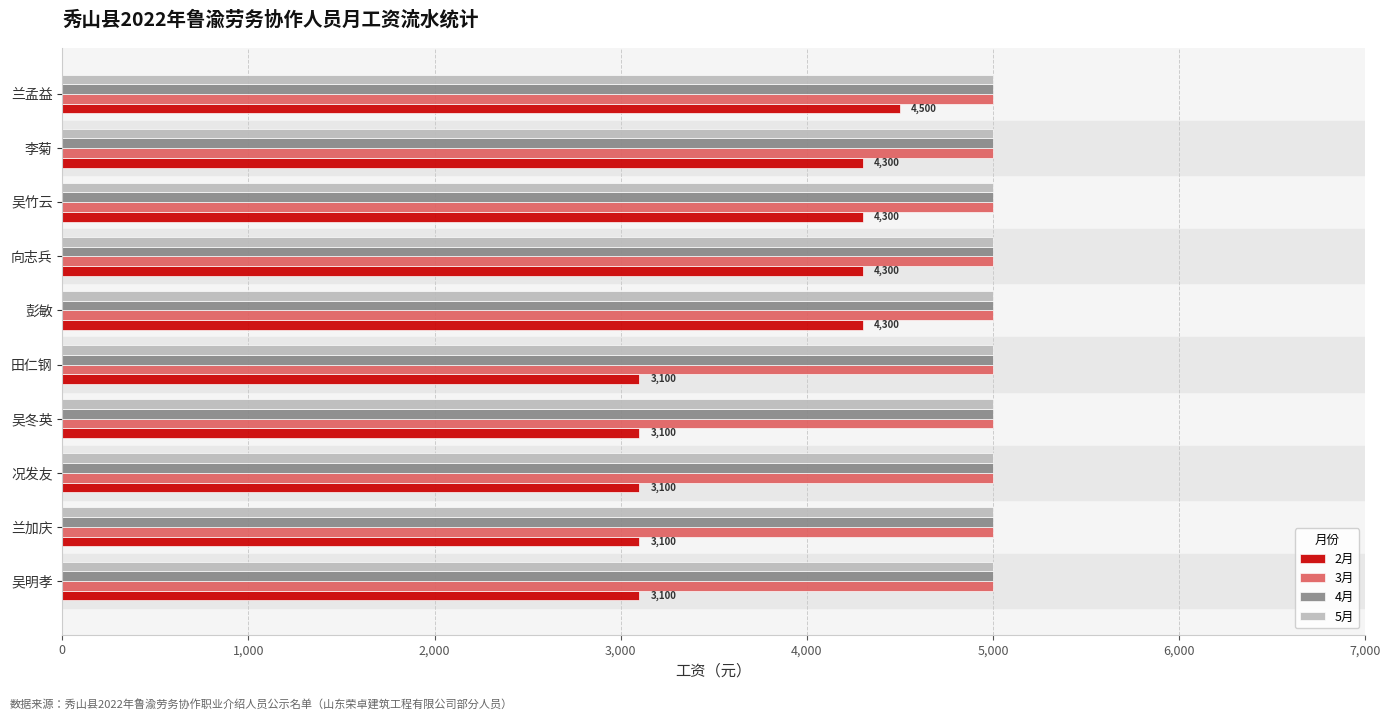

What is the total value across all series at 吴冬英?

18100